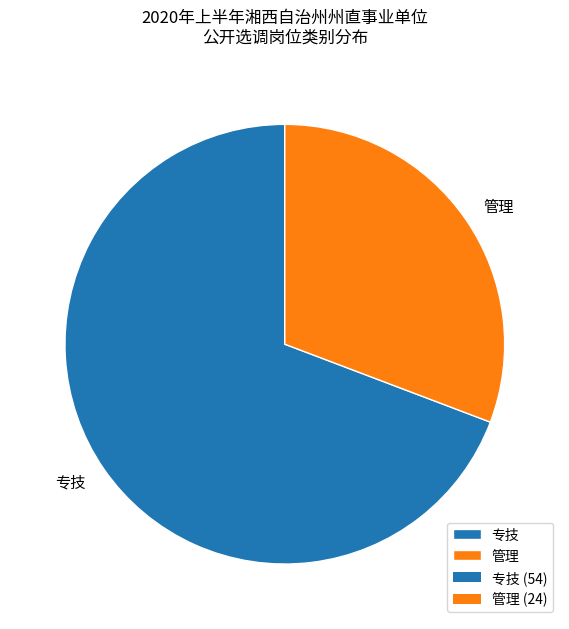

Is it true that 管理 is 38% of the pie?

False